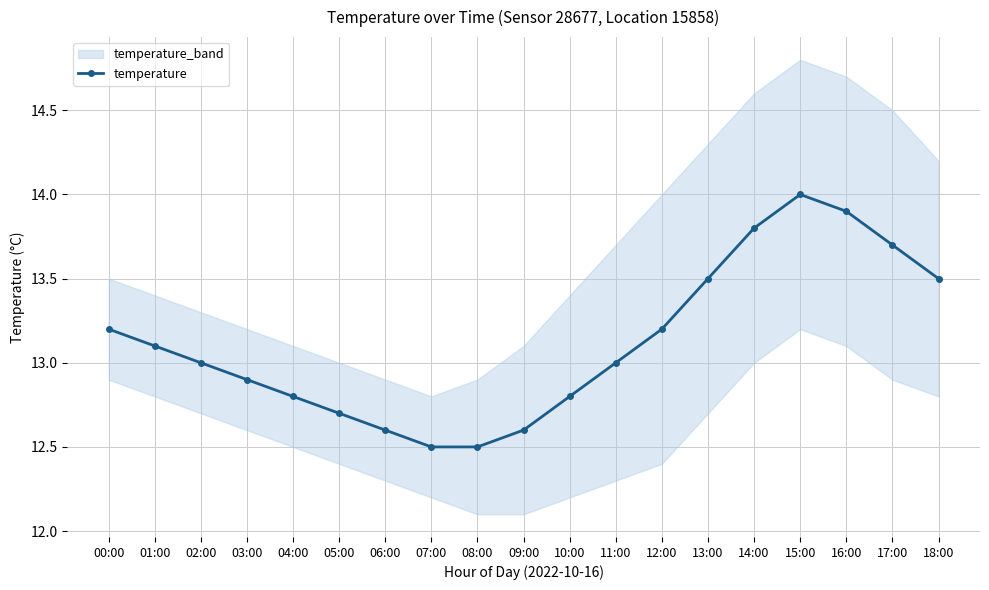

List the labels in order of value, smallest first.

07:00, 08:00, 06:00, 09:00, 05:00, 04:00, 10:00, 03:00, 02:00, 11:00, 01:00, 00:00, 12:00, 13:00, 18:00, 17:00, 14:00, 16:00, 15:00